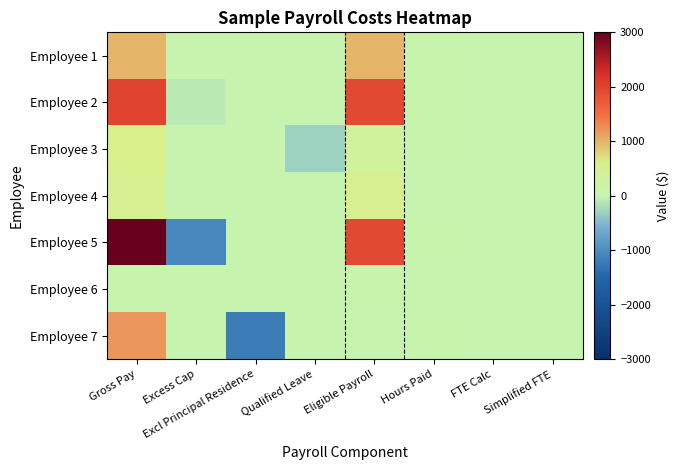

Which series changed the most between Gross Pay and Eligible Payroll?

Employee 7